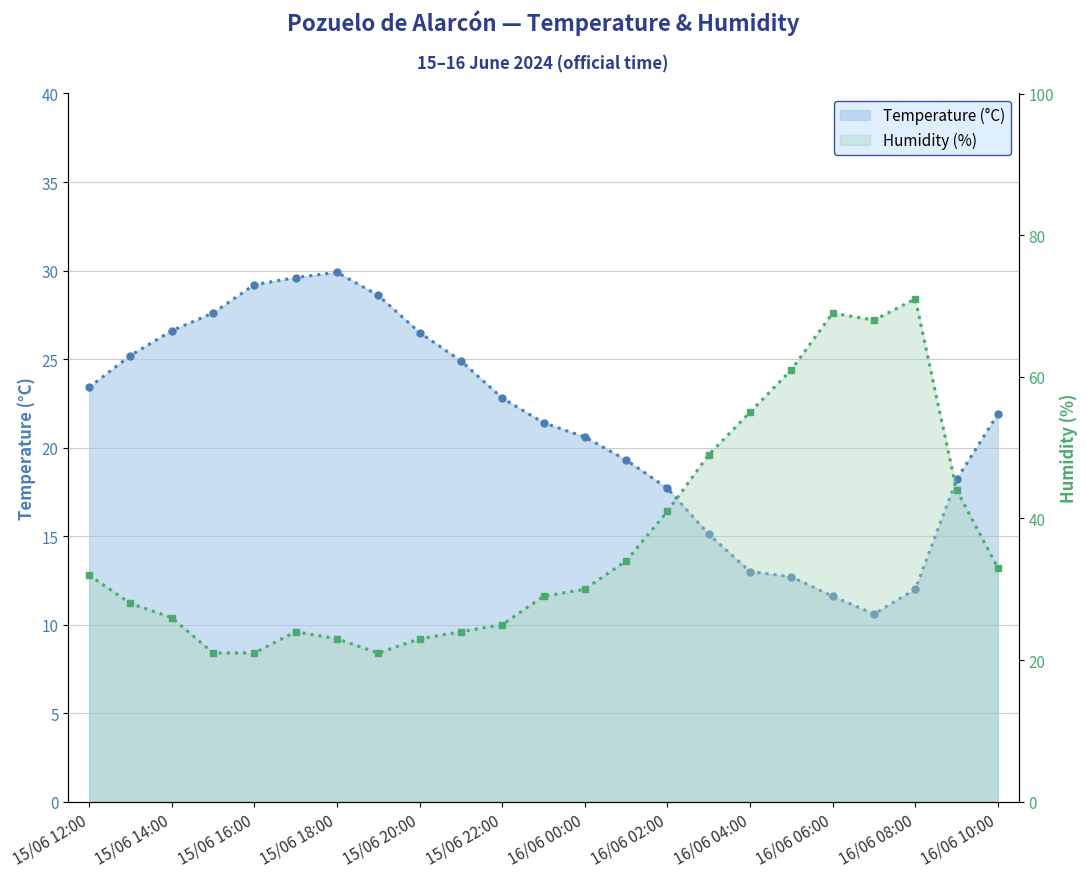

Rank the series by their maximum value, from lowest to highest.

Temperature (°C) line, Humidity (%) line